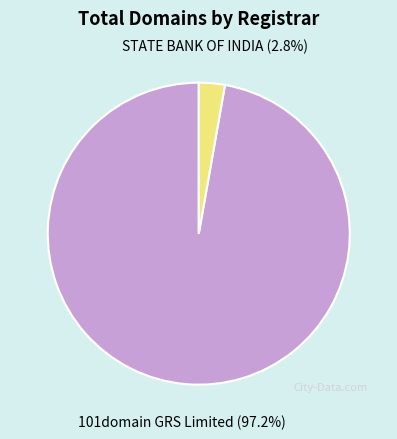

Does any single category account for the majority?

Yes